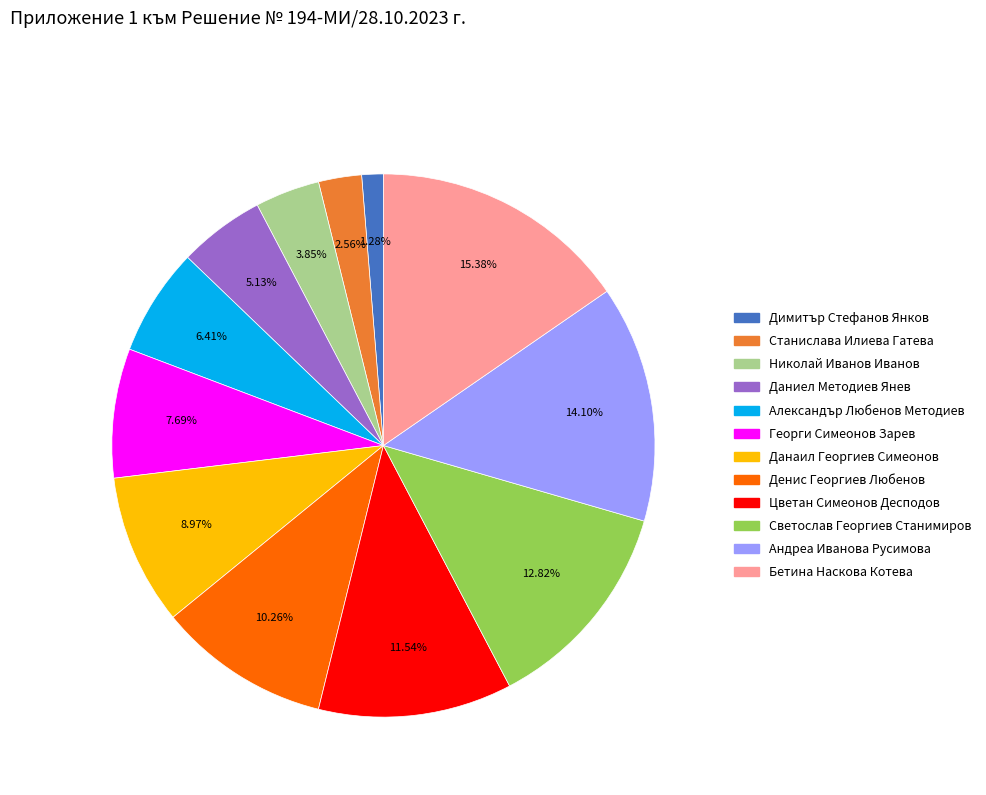

Count the number of slices in the pie.

12